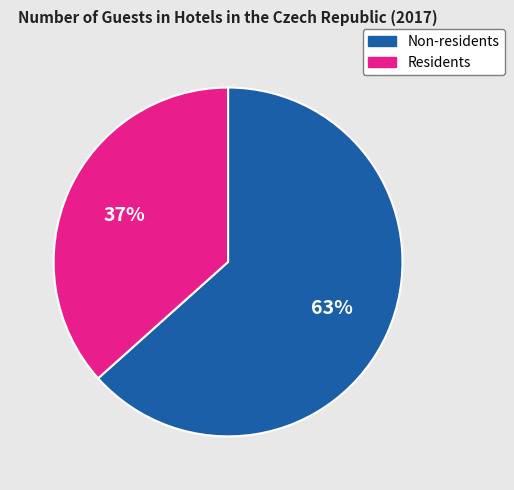

The Residents slice represents 37% of the pie. True or false?

True